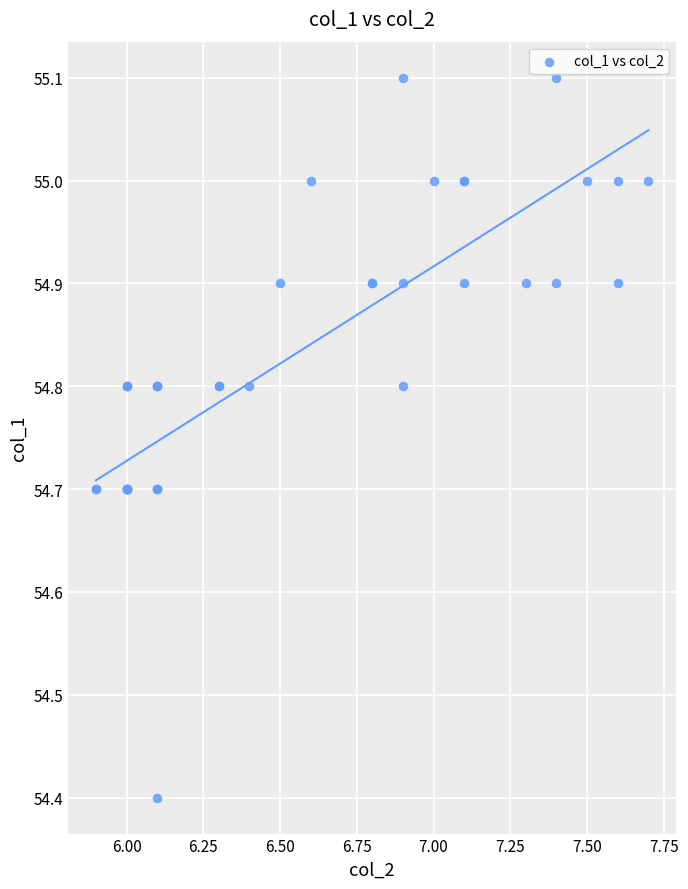

What Y value in the scatter plot is closest to 54?

54.4